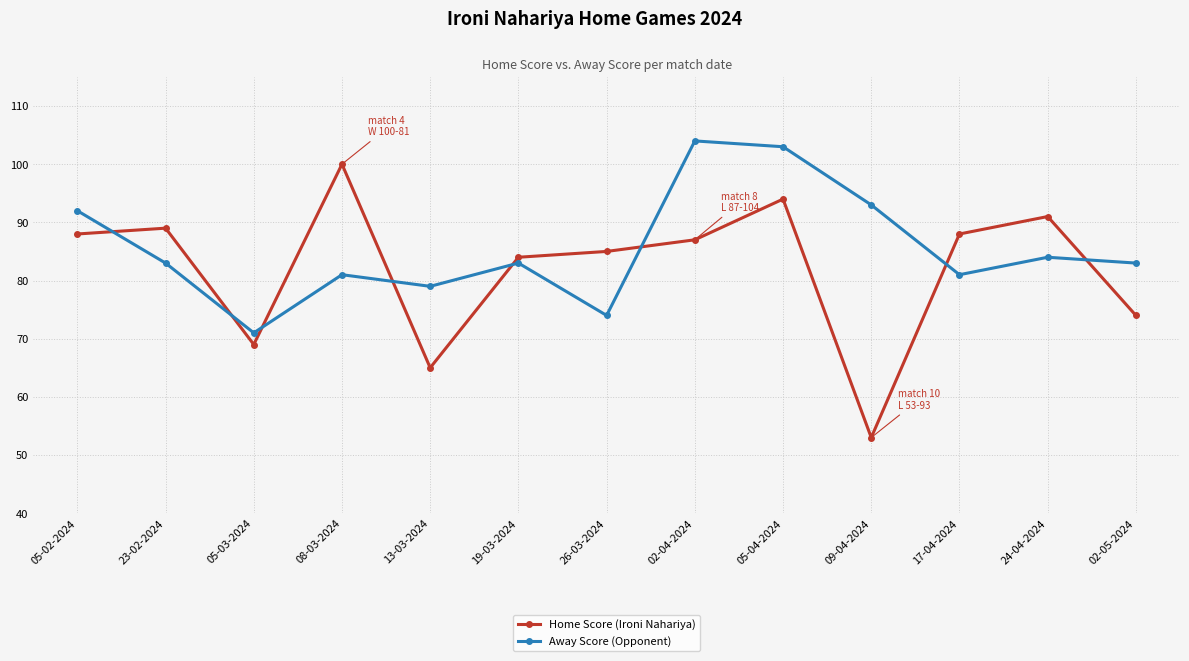

List the series in order of their peak value, highest first.

Away Score (Opponent), Home Score (Ironi Nahariya)